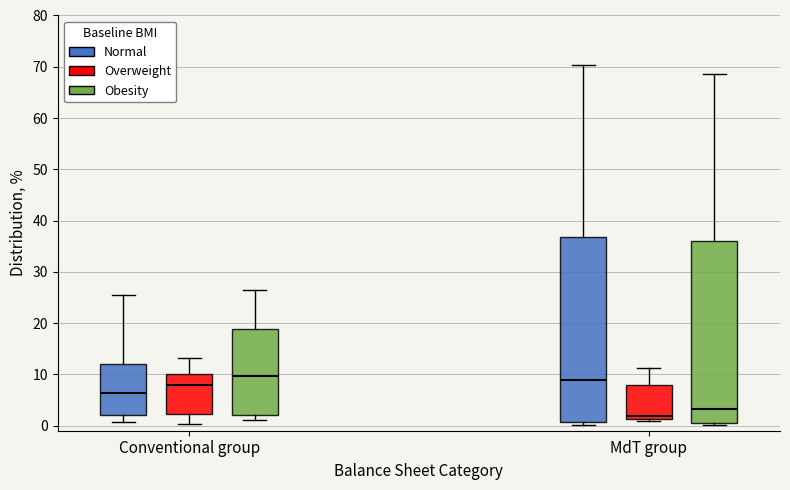

Where is the upper edge of the box for Conventional group (Overweight) on the y-axis? The values are not printed on the chart, so give them approximately, as read against the axis.

10